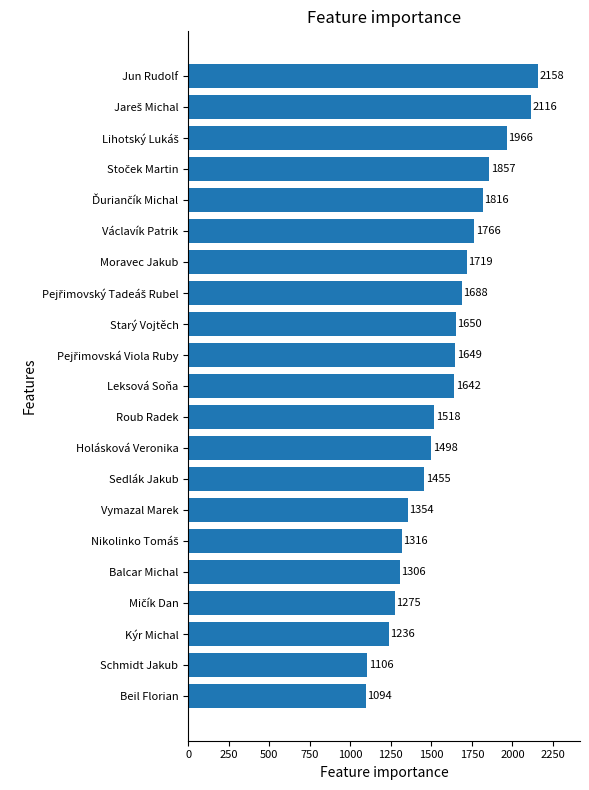

What is the change in value from Beil Florian to Schmidt Jakub?

+12